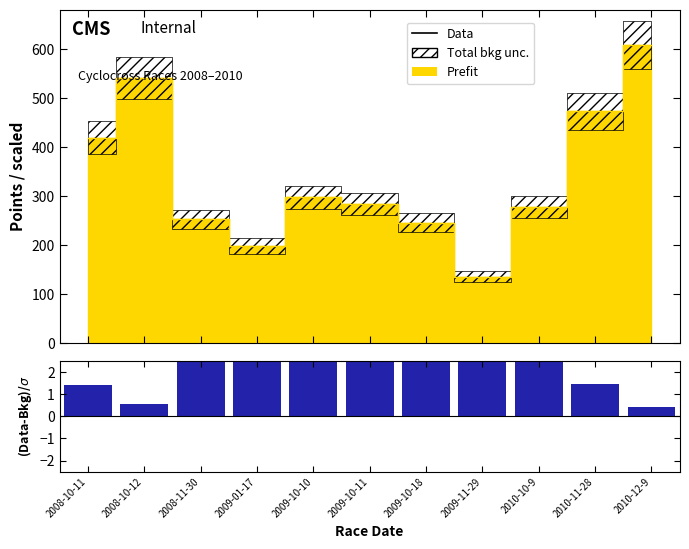

List the labels in order of Data value, largest first.

2008-11-30, 2010-10-9, 2009-10-10, 2010-11-28, 2009-10-11, 2008-10-11, 2009-01-17, 2009-11-29, 2010-12-9, 2009-10-18, 2008-10-12